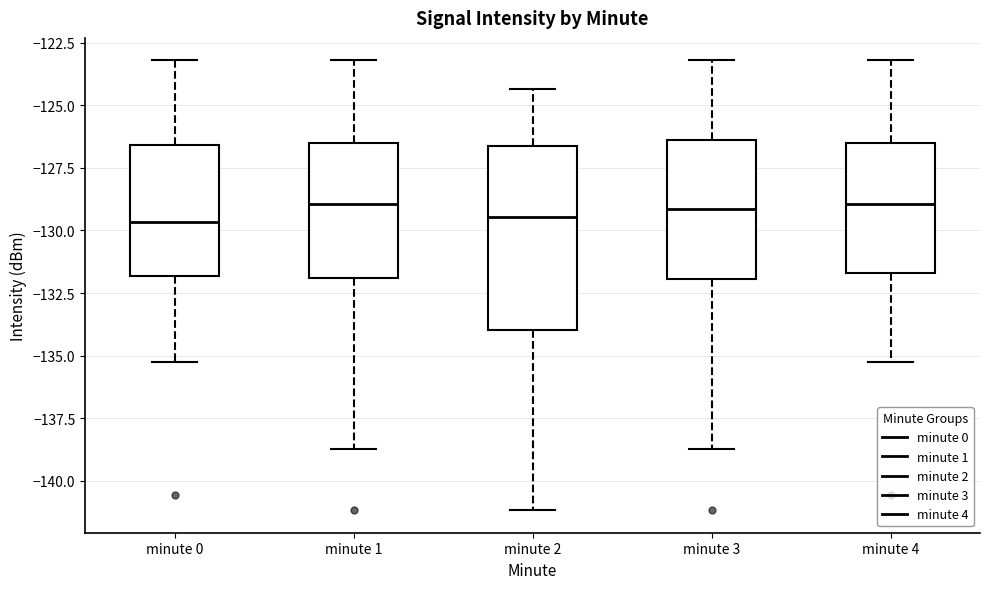

Reading left to right, read every box against the y-axis: the position of its median line, the range the box covers, and the ends of its whiskers. The values are not printed on the chart, so give them approximately, as read against the axis.

minute 0: median -129.5, box -132.0 to -126.5, whiskers -135.5 to -123.0
minute 1: median -129.0, box -132.0 to -126.5, whiskers -138.5 to -123.0
minute 2: median -129.5, box -134.0 to -126.5, whiskers -141.0 to -124.5
minute 3: median -129.0, box -132.0 to -126.5, whiskers -138.5 to -123.0
minute 4: median -129.0, box -131.5 to -126.5, whiskers -135.5 to -123.0